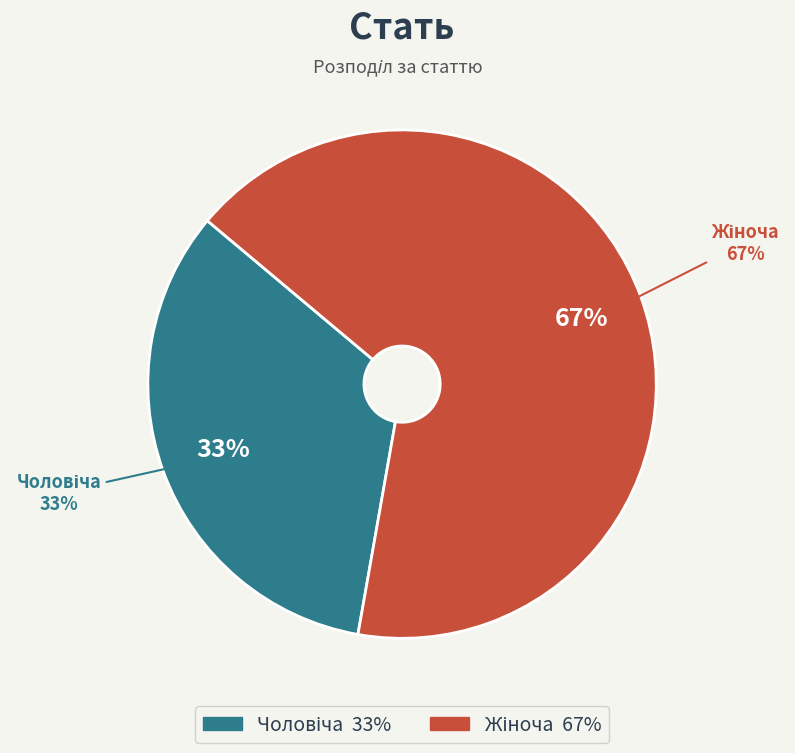

Is it true that Жіноча is 67% of the pie?

True